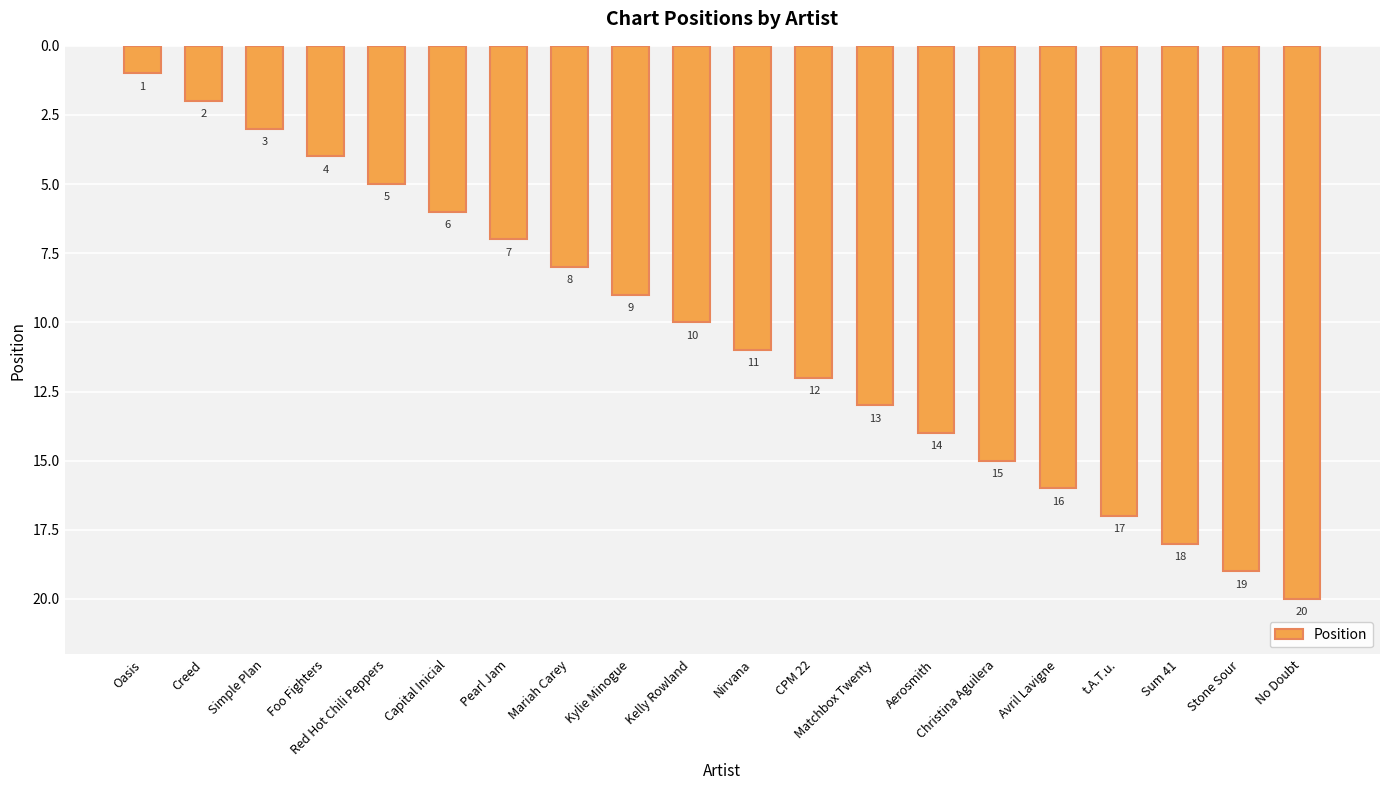

The value at Pearl Jam is 7. True or false?

True